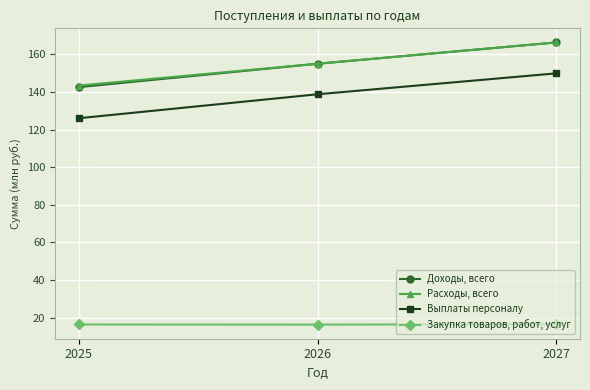

True or false: Закупка товаров, работ, услуг has a value of 5.0 at 2025.

False